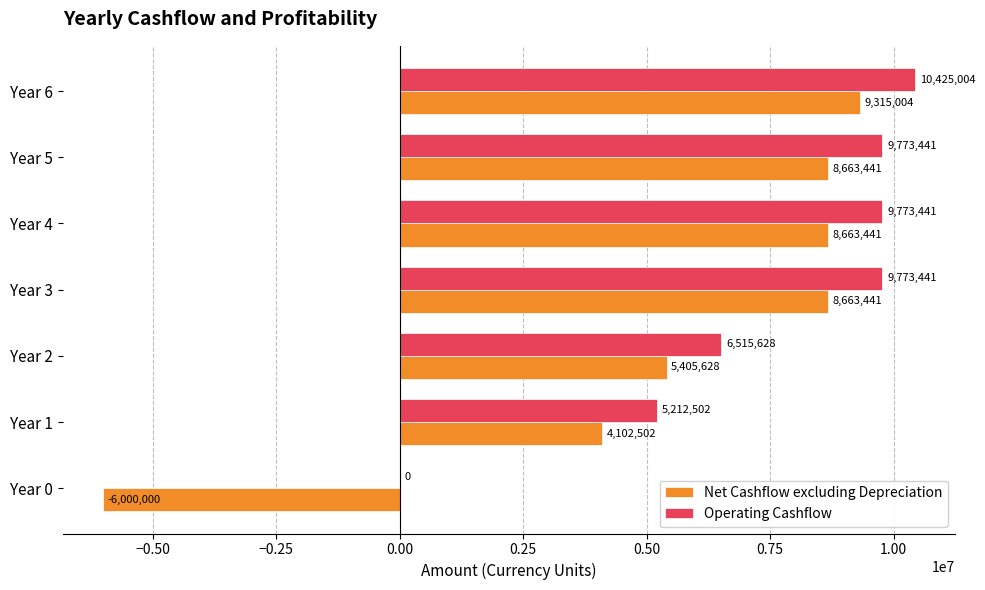

Which series has the largest total across all categories?

Operating Cashflow